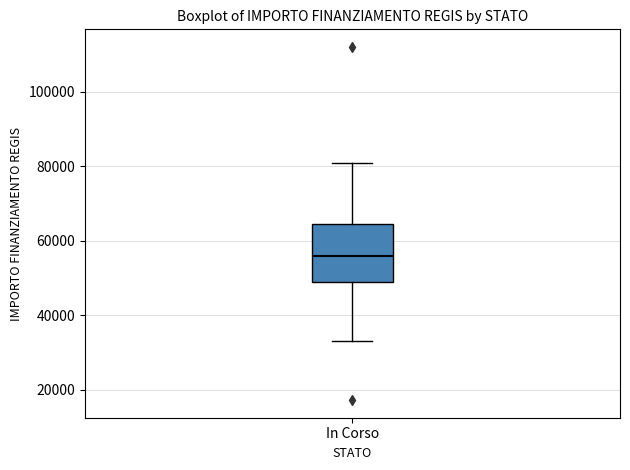

Read this box plot against the y-axis: the position of the median line, the range covered by the box, and the ends of both whiskers. The values are not printed on the chart, so give them approximately, as read against the axis.

median 56000, box 50000 to 64000, whiskers 32000 to 80000